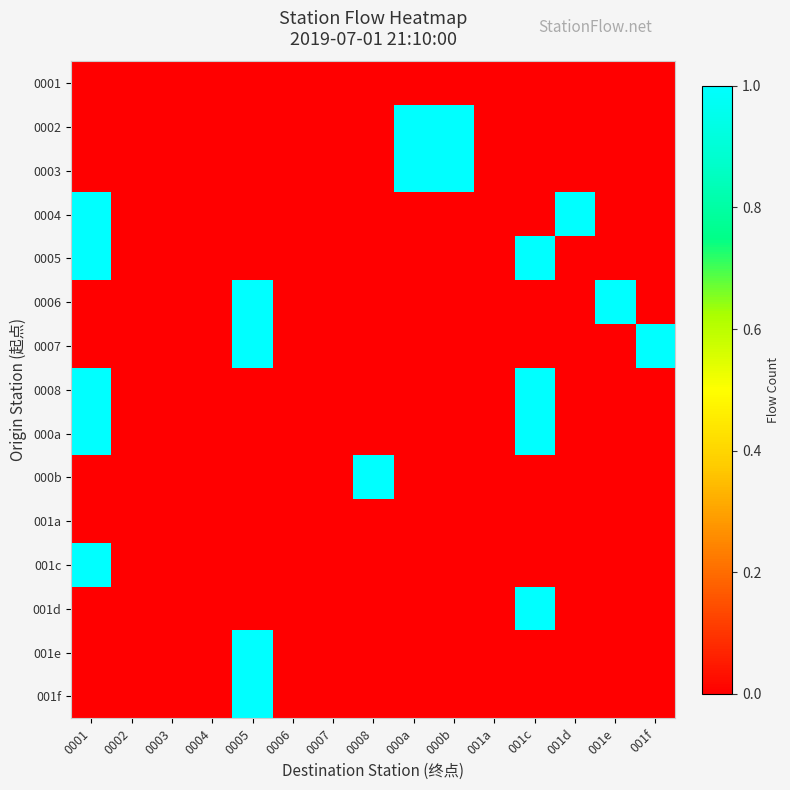

At 000b, list the series in order from smallest to largest.

0001, 0004, 0005, 0006, 0007, 0008, 000a, 000b, 001a, 001c, 001d, 001e, 001f, 0002, 0003